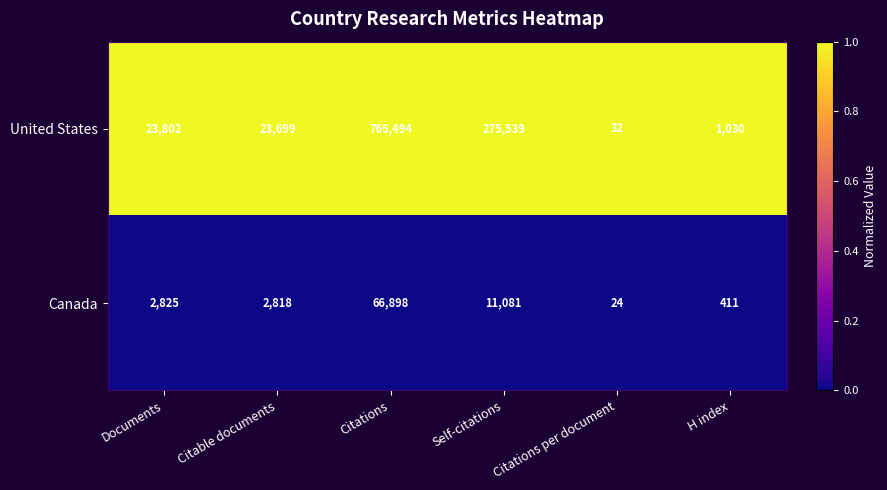

Which category has the highest value in the United States series?

Citations